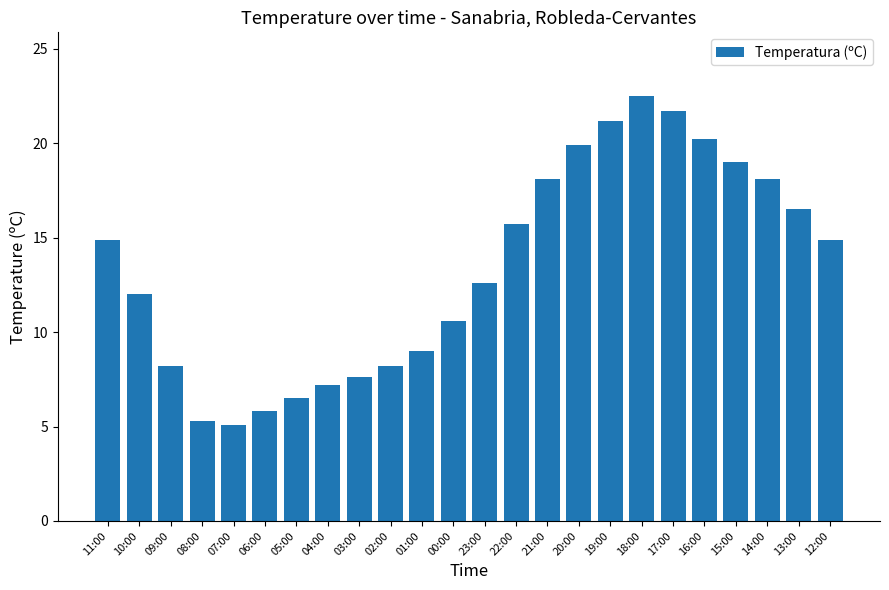

What is the greatest value displayed?

22.5